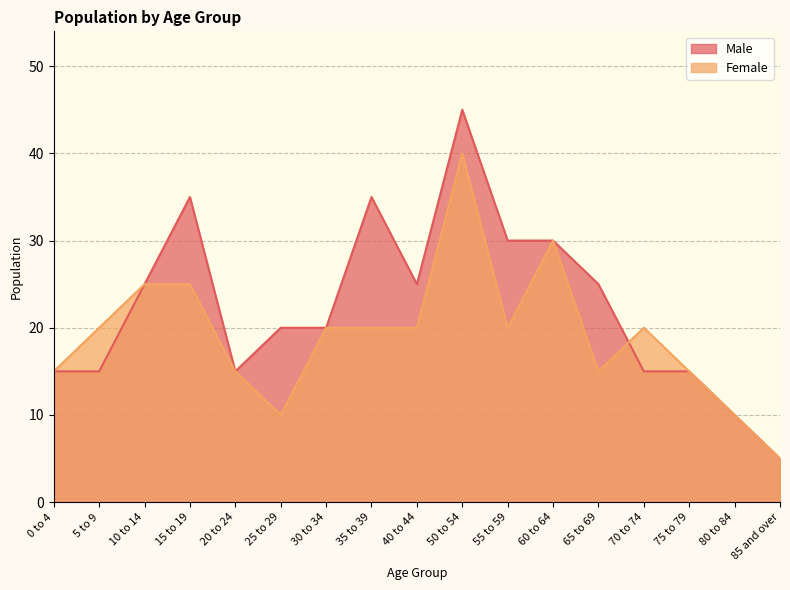

What is the greatest value displayed?

45